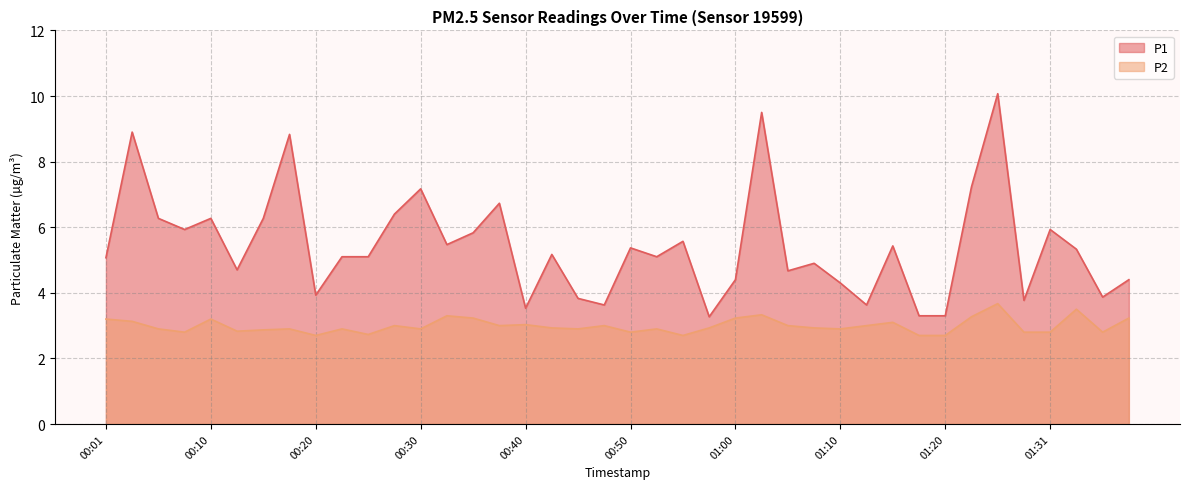

What is the difference between the highest and lowest values at 01:38?

1.2